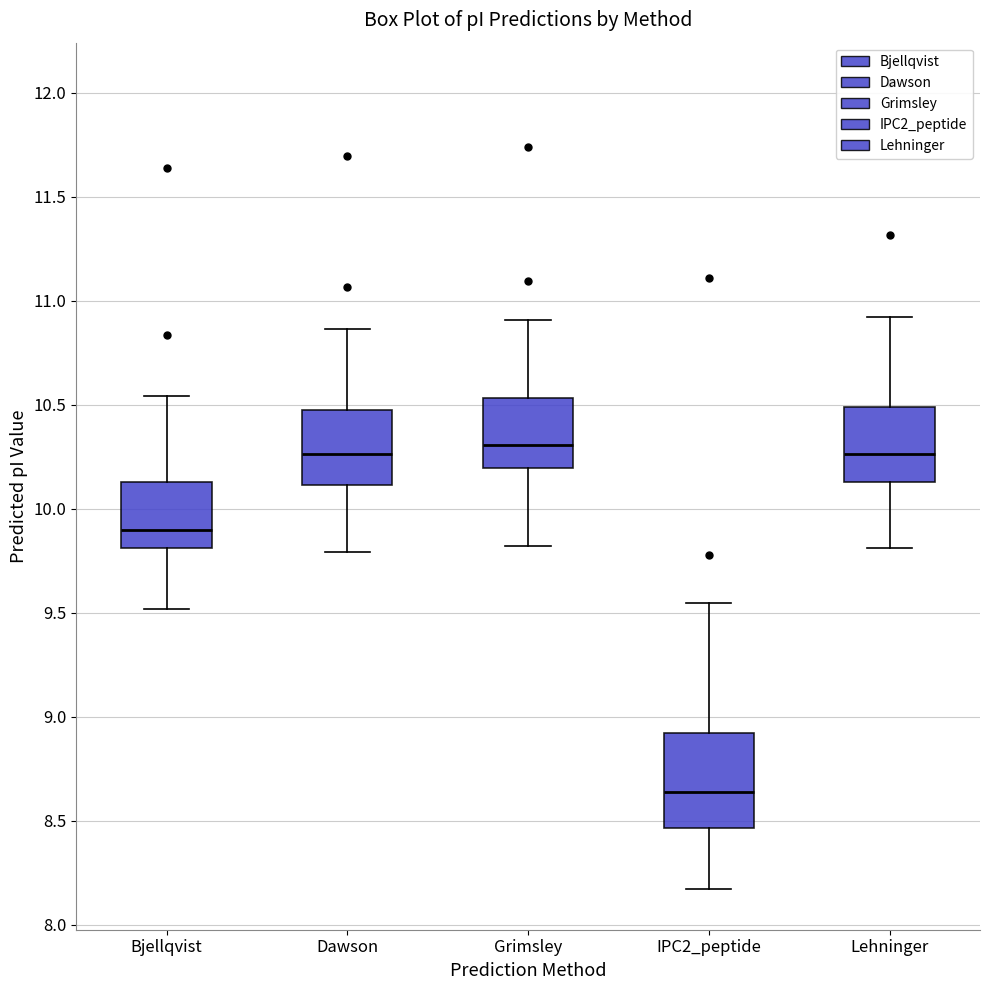

Reading left to right, read every box against the y-axis: the position of its median line, the range the box covers, and the ends of its whiskers. The values are not printed on the chart, so give them approximately, as read against the axis.

Bjellqvist: median 9.90, box 9.80 to 10.15, whiskers 9.50 to 10.55
Dawson: median 10.25, box 10.10 to 10.45, whiskers 9.80 to 10.85
Grimsley: median 10.30, box 10.20 to 10.55, whiskers 9.80 to 10.90
IPC2_peptide: median 8.65, box 8.45 to 8.90, whiskers 8.15 to 9.55
Lehninger: median 10.25, box 10.15 to 10.50, whiskers 9.80 to 10.90